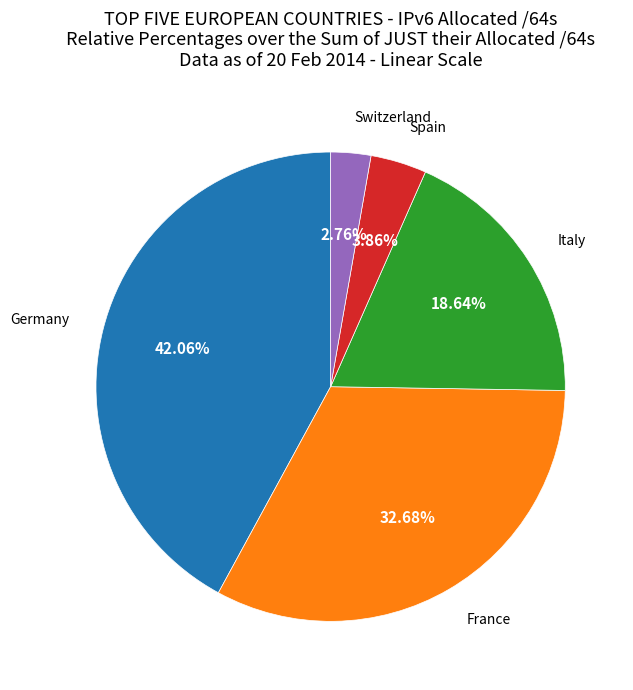

Is there any slice that represents more than half of the pie?

No